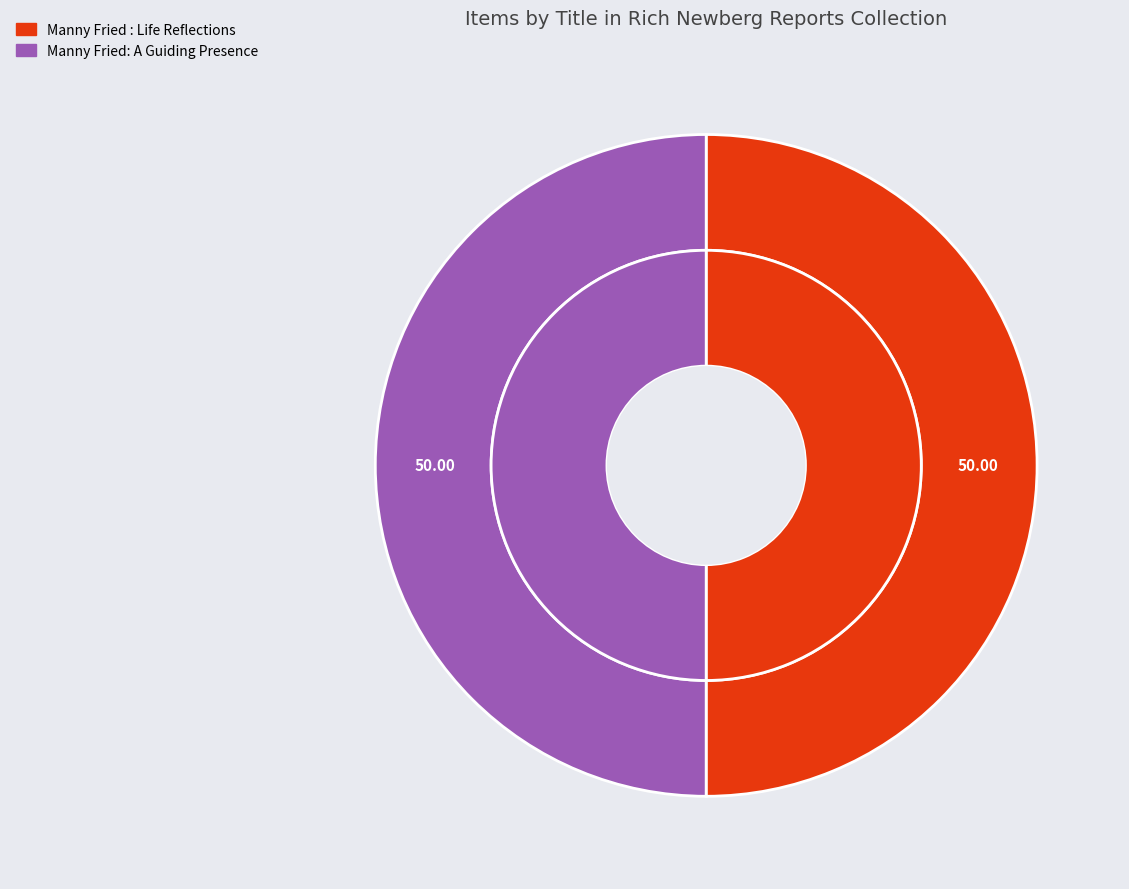

Rank the categories by value from highest to lowest.

Manny Fried : Life Reflections, Manny Fried: A Guiding Presence